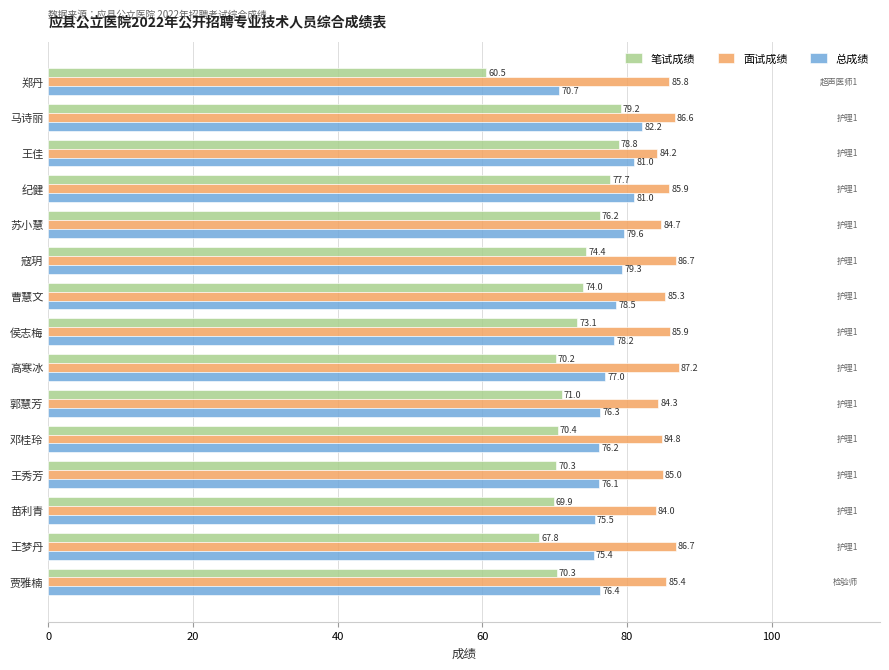

Rank the series by their average value, from lowest to highest.

笔试成绩, 总成绩, 面试成绩